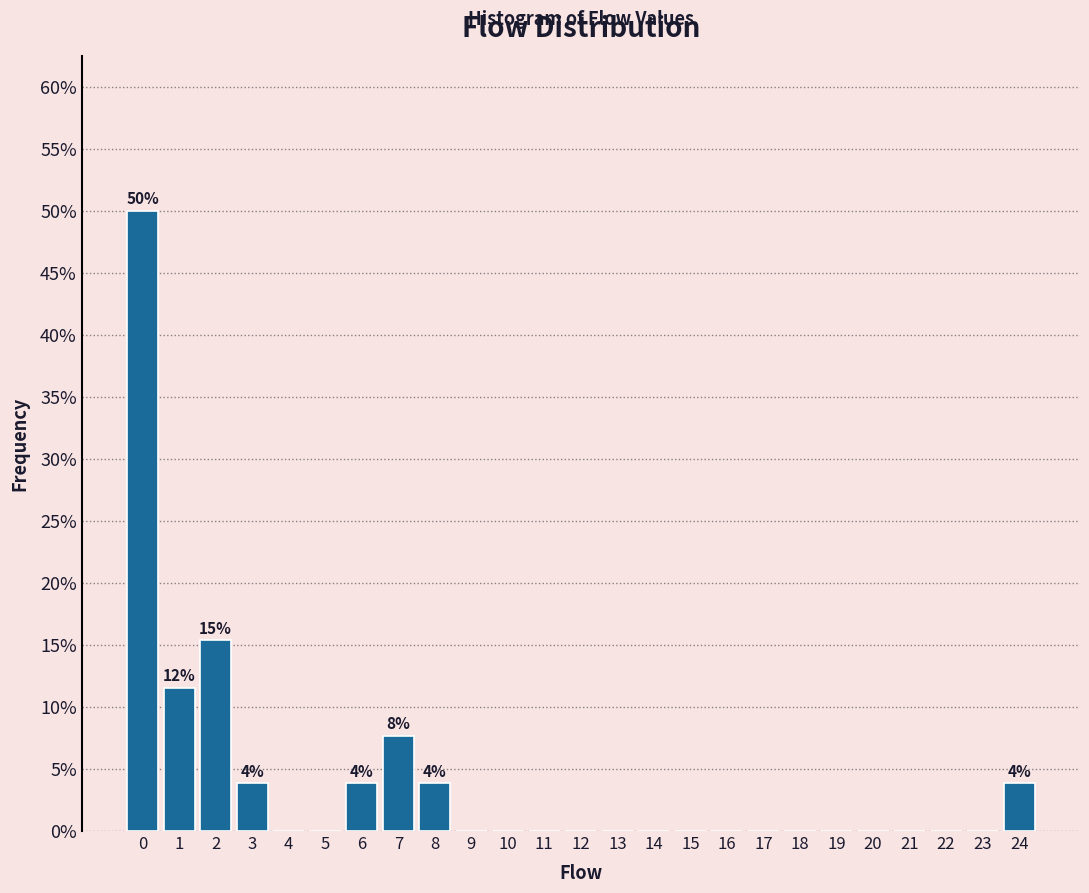

Which range on the x-axis has the tallest bar?

-0.5 to 0.5